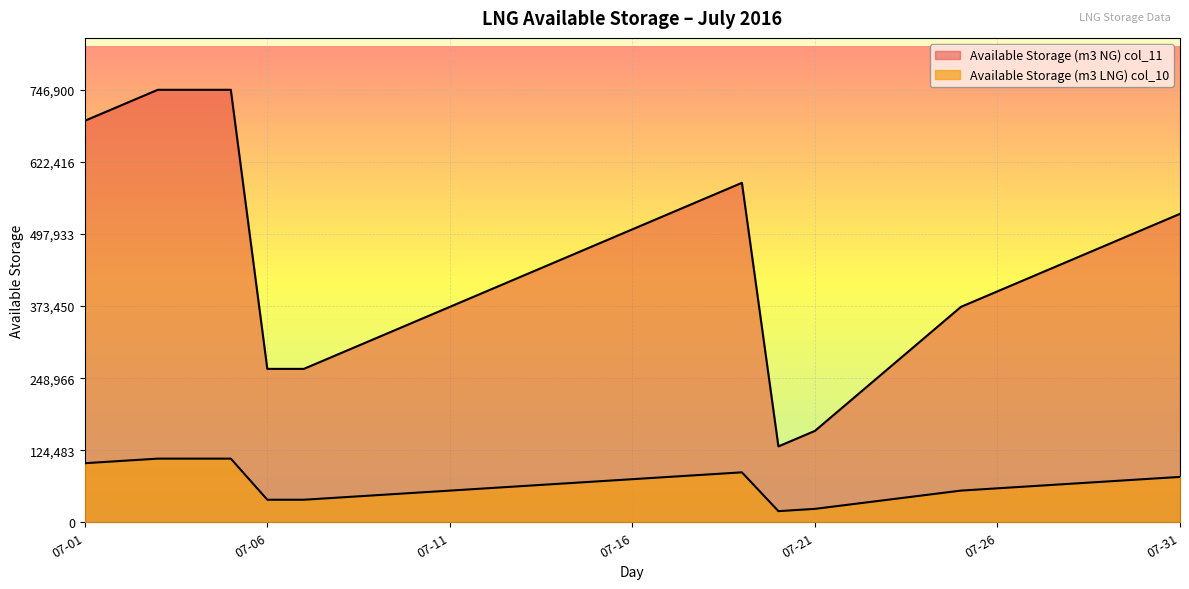

In Available Storage (m3 LNG) col_10, how many points are lower than both neighbors (excluding endpoints)?

1